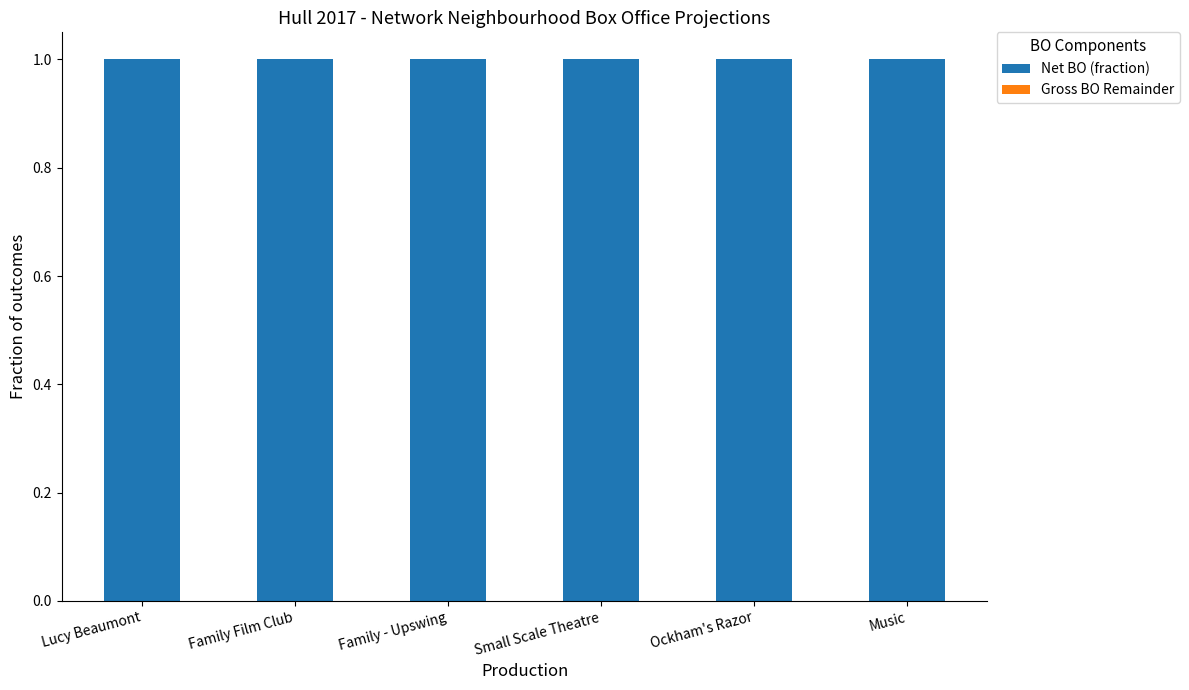

What is the lowest value of the Net BO (fraction) series?

1